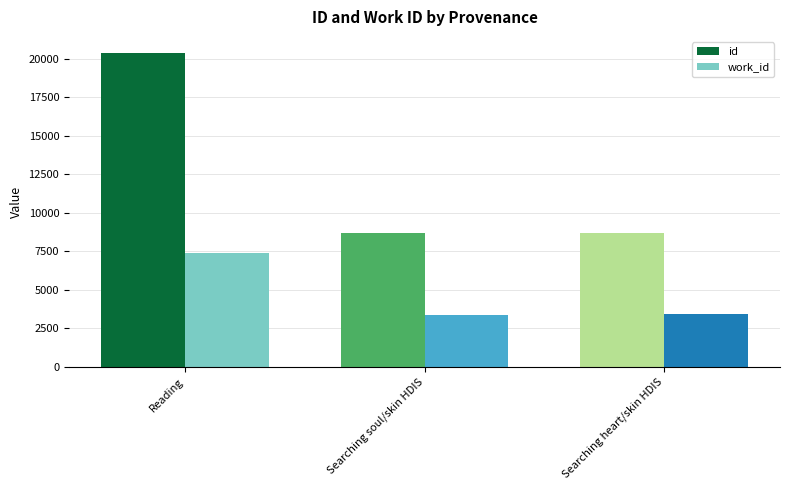

The value of id at Searching heart/skin HDIS is 8703.0. True or false?

True